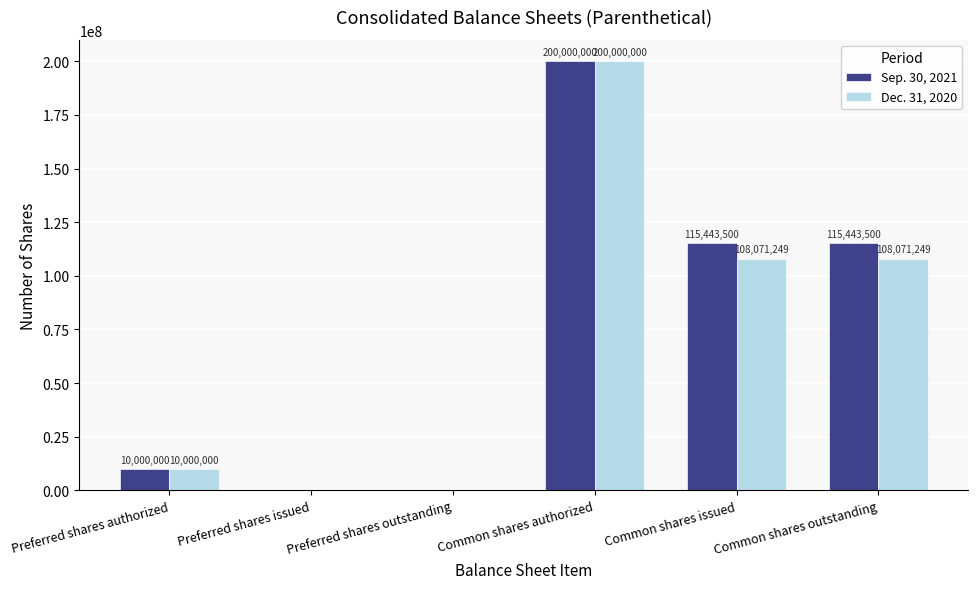

What is the maximum value for Dec. 31, 2020?

200000000